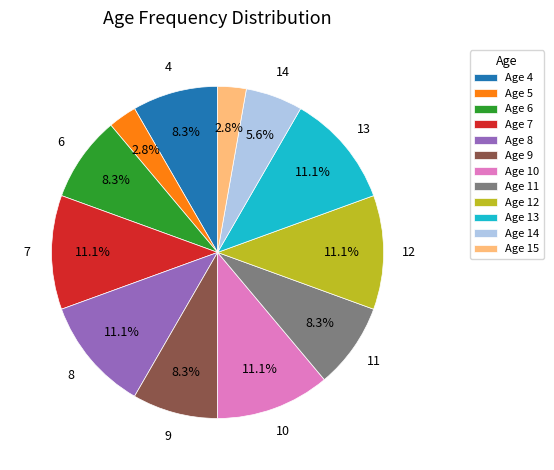

Does any single category account for the majority?

No